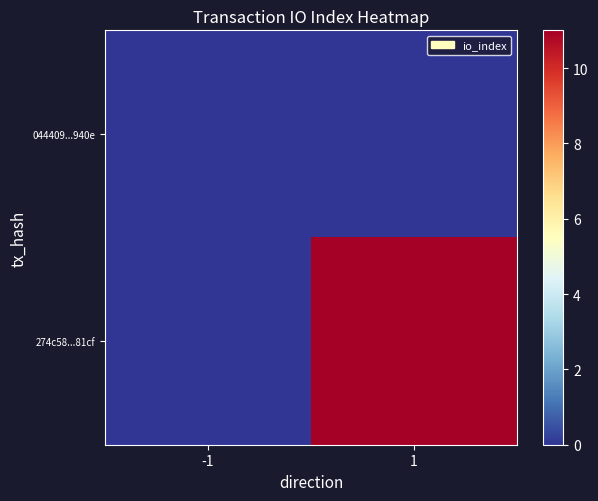

Reading left to right, extract all data points from this chart.

044409...940e: -1=0	1=0
274c58...81cf: -1=0	1=11